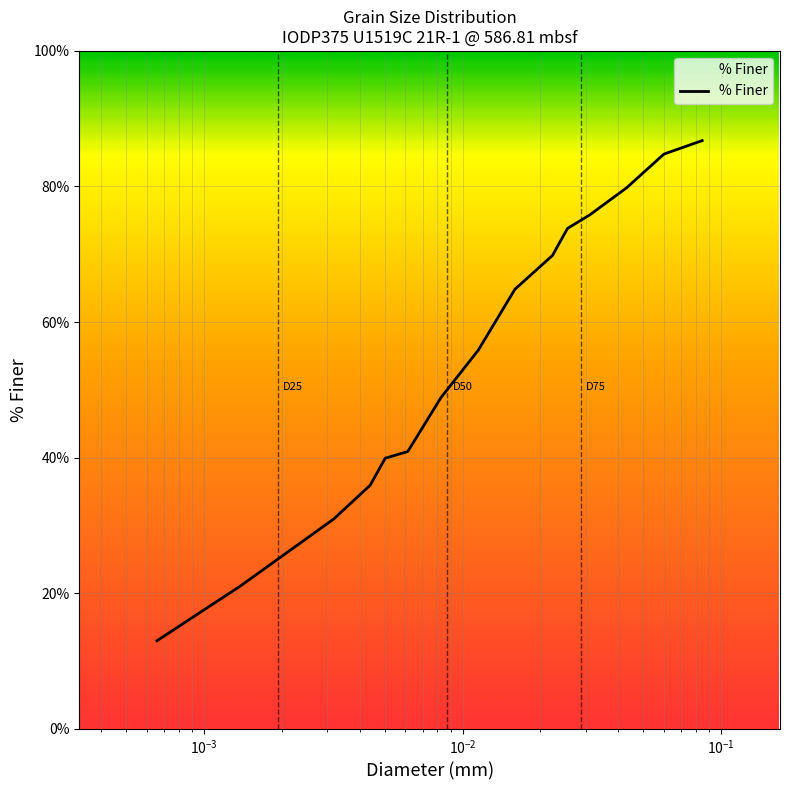

What is the difference between the maximum and minimum values?

73.8